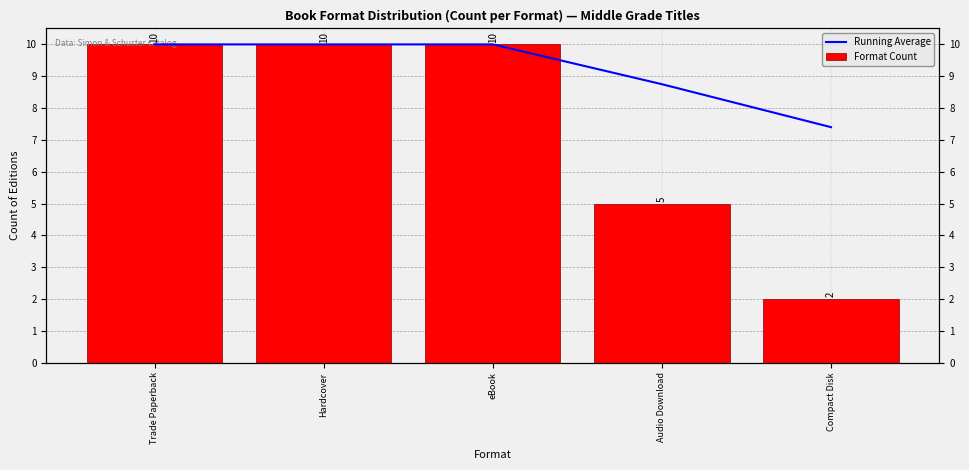

Between Audio Download and Compact Disk, which series saw the biggest shift?

Format Count